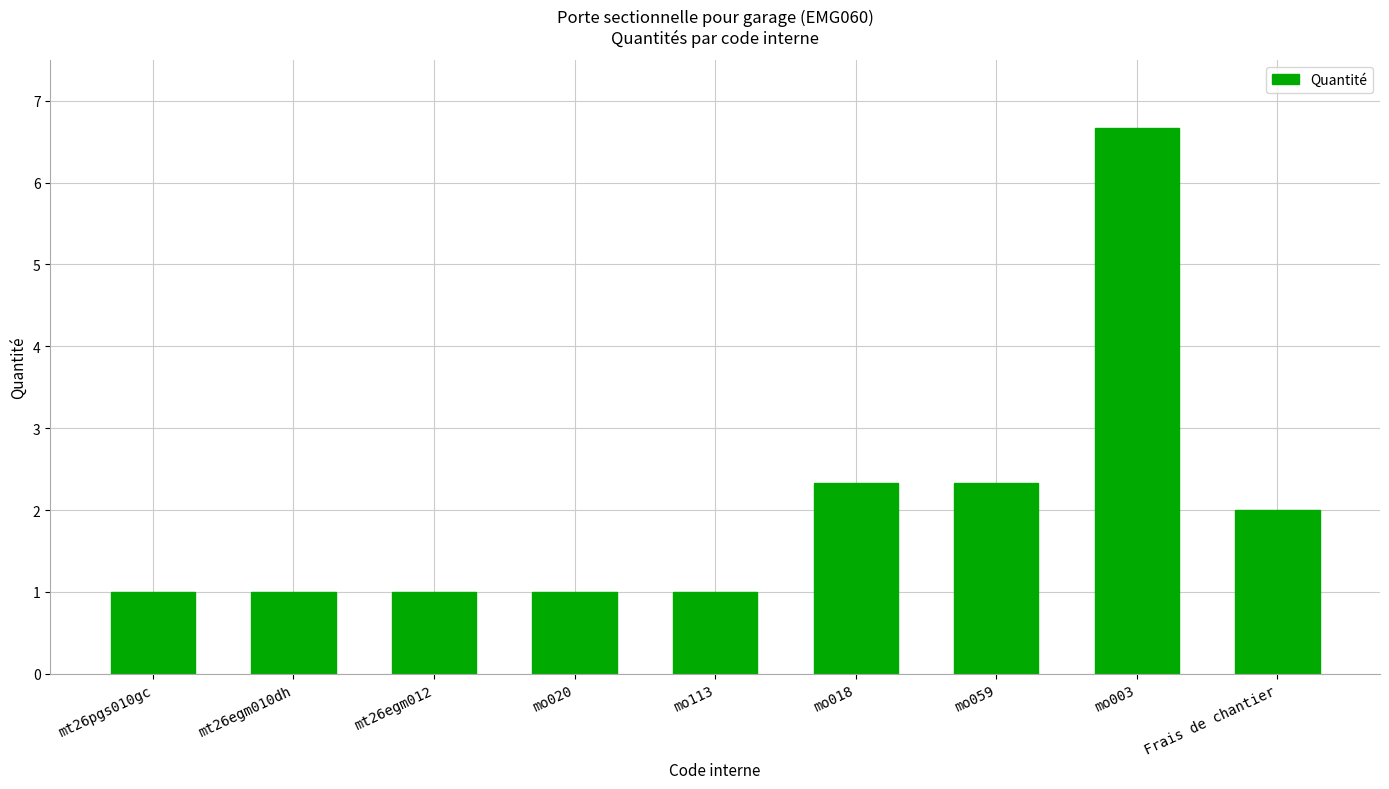

What position from the right is mt26egm012?

7